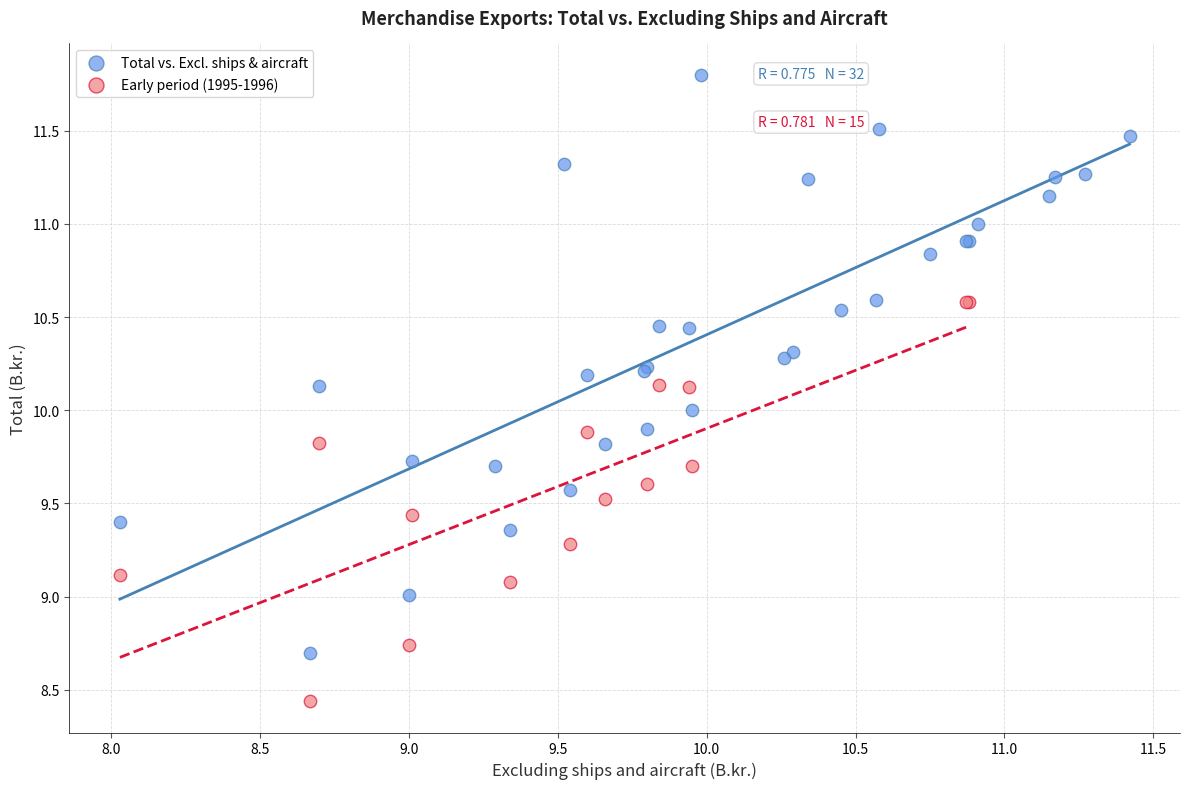

Which series has the largest Y range (max minus min)?

Total vs. Excl. ships & aircraft